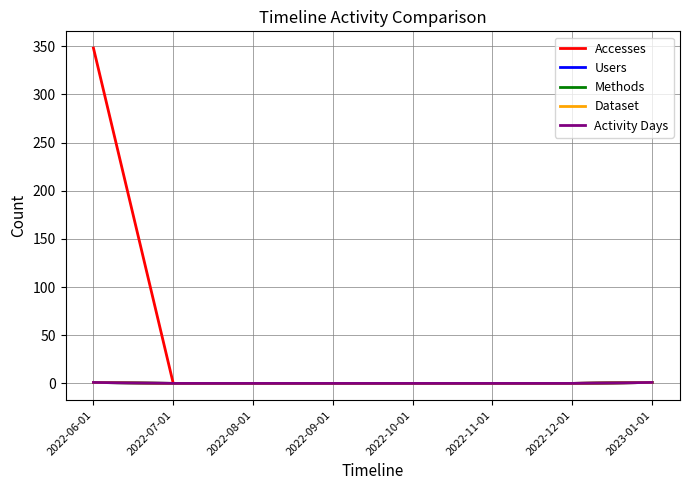

Which series changed the most between 2022-06-01 and 2022-11-01?

Accesses